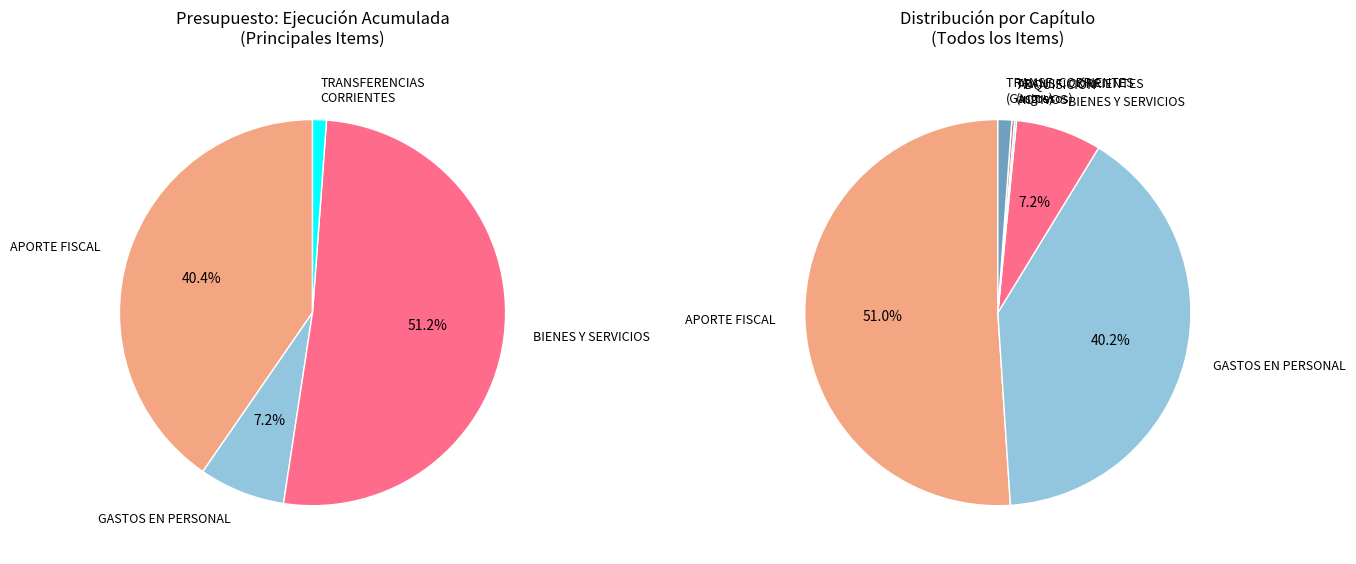

To the nearest percent, what is the average slice percentage?

17%